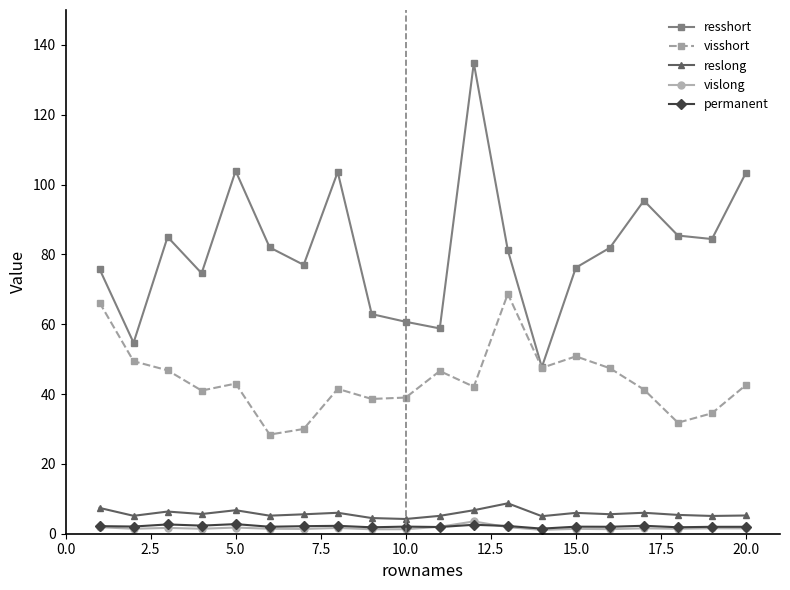

What is the highest value of the reslong series?

8.7